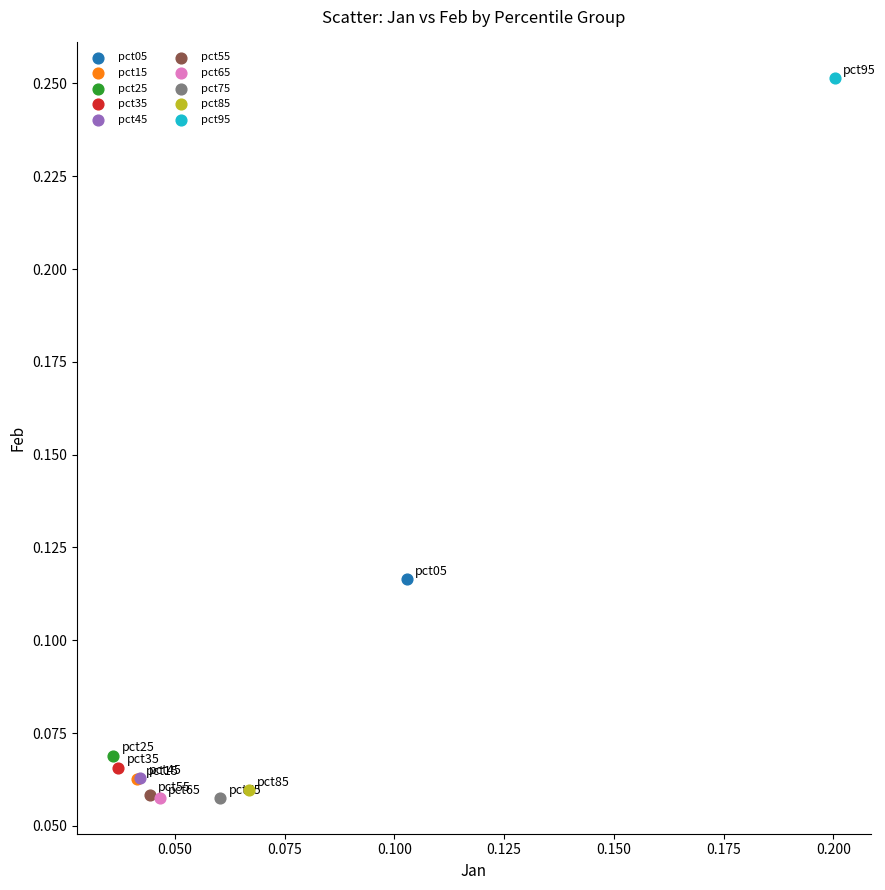

Which series contains the highest Y value?

pct95